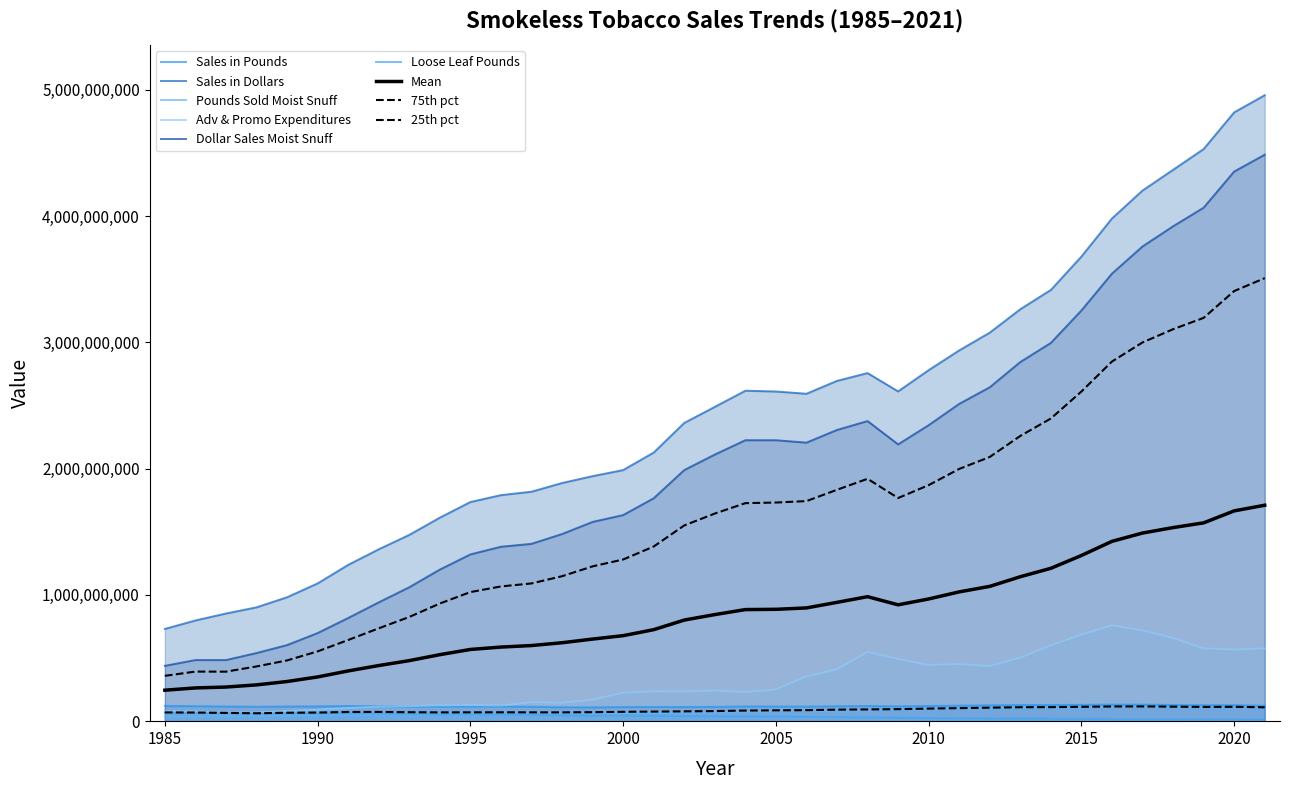

Rank the categories by Loose Leaf Pounds value from highest to lowest.

1985, 1986, 1987, 1991, 1989, 1990, 1988, 1992, 1993, 1995, 1994, 1996, 1997, 1998, 1999, 2000, 2001, 2002, 2004, 2003, 2005, 2006, 2007, 2008, 2009, 2010, 2011, 2012, 2013, 2014, 2015, 2016, 2017, 2018, 2020, 2019, 2021